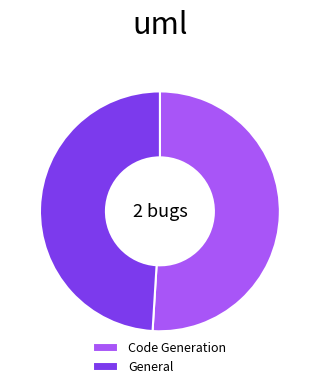

Do General and Code Generation together represent more than half of the pie?

Yes